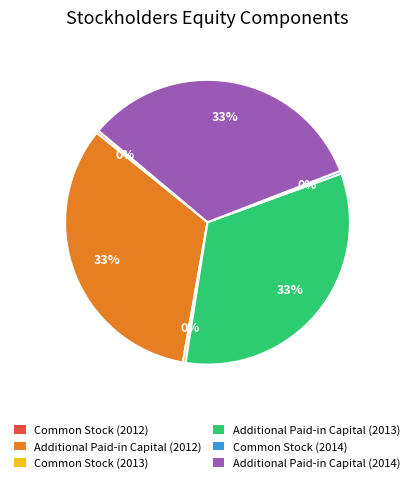

How many segments does this pie chart have?

6